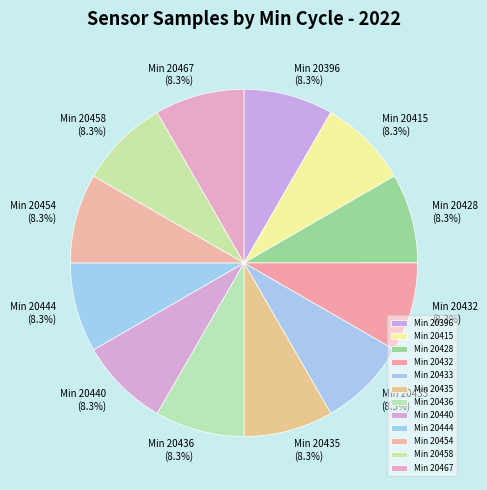

Is Min 20432 the majority of the pie?

No